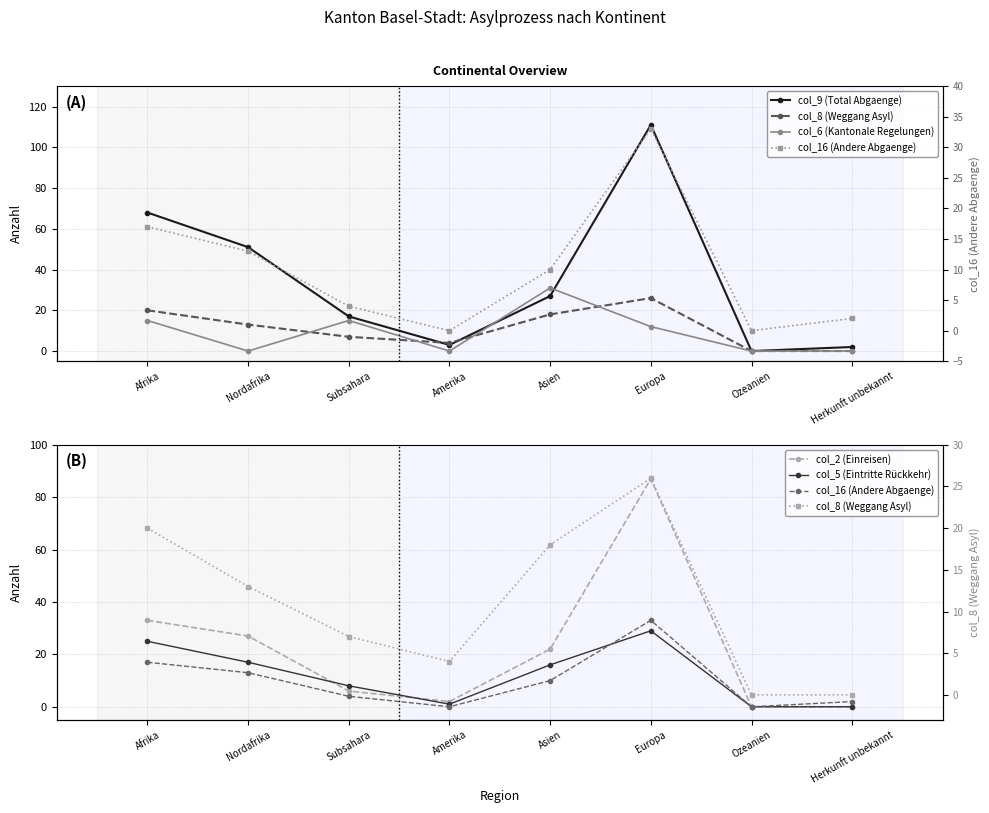

What is the difference between the maximum and second lowest values in the col_6 (Kantonale Regelungen) series?

31